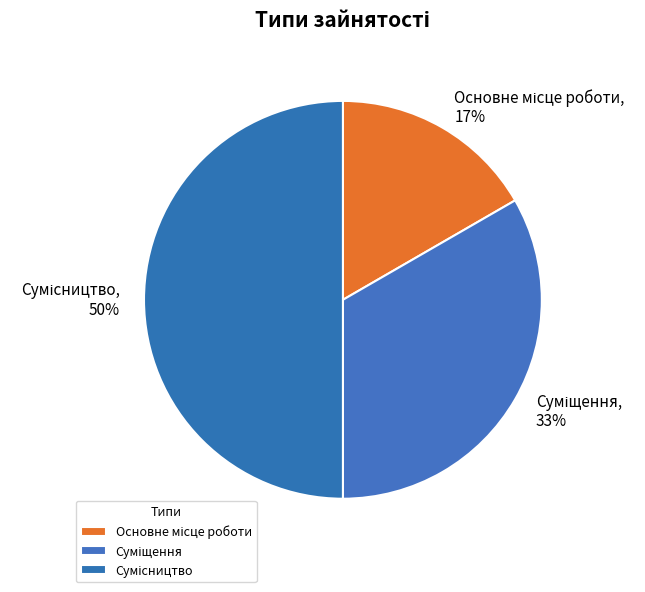

To the nearest percent, what is the difference between the largest and smallest slice percentages?

33%